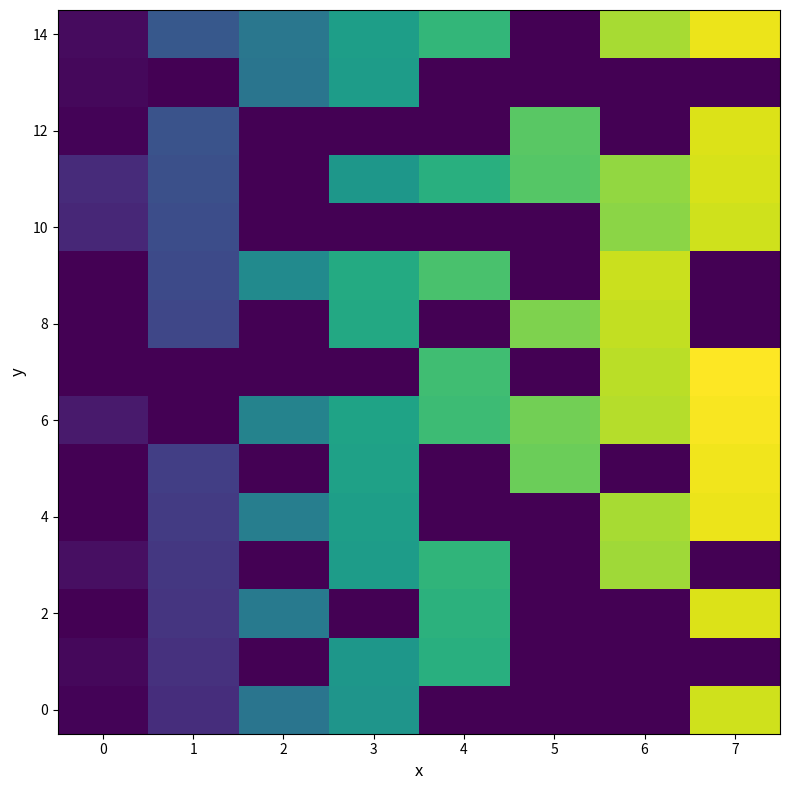

Which series has the largest total across all categories?

6